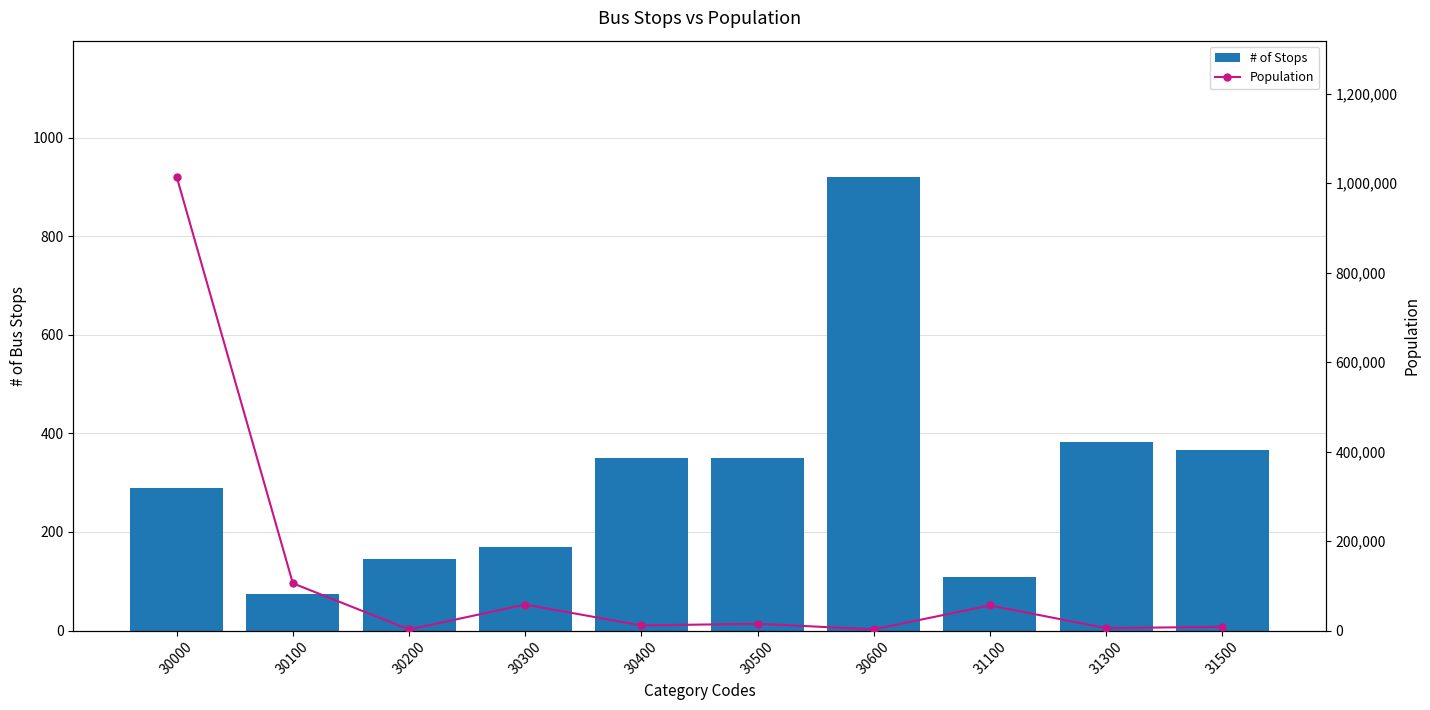

What is the spread (max minus min) of values at 31300?

4932